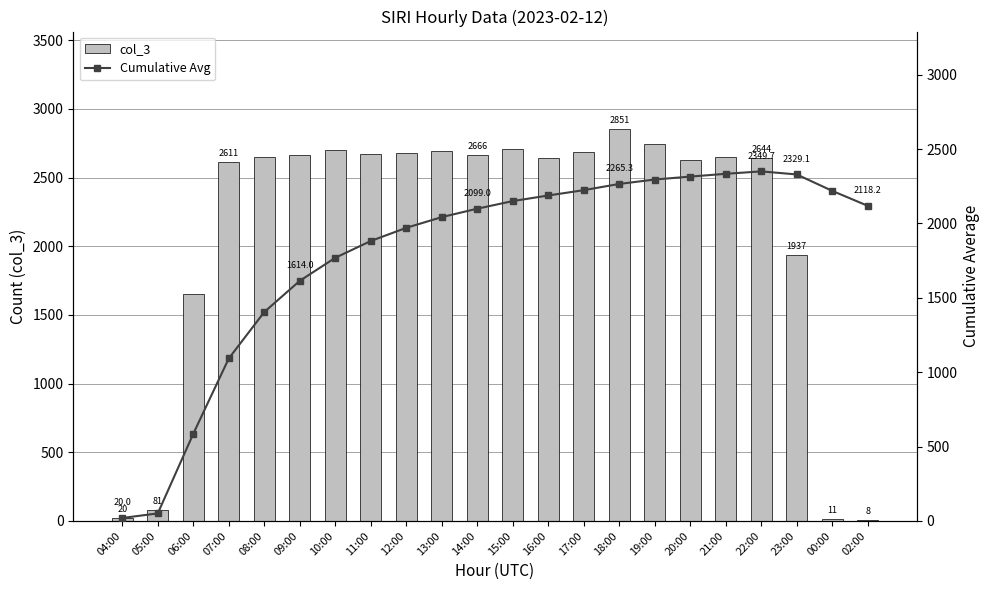

Reading right to left, what are all the values shown in this chart?

col_3: 8.0	11.0	1937.0	2644.0	2652.0	2628.0	2742.0	2851.0	2688.0	2640.0	2711.0	2666.0	2691.0	2678.0	2672.0	2698.0	2663.0	2653.0	2611.0	1656.0	81.0	20.0
Cumulative Avg: 2118.2	2218.7	2329.1	2349.7	2333.4	2314.6	2295.1	2265.3	2223.4	2187.7	2150.0	2099.0	2042.3	1970.2	1881.8	1768.9	1614.0	1404.2	1092.0	585.7	50.5	20.0